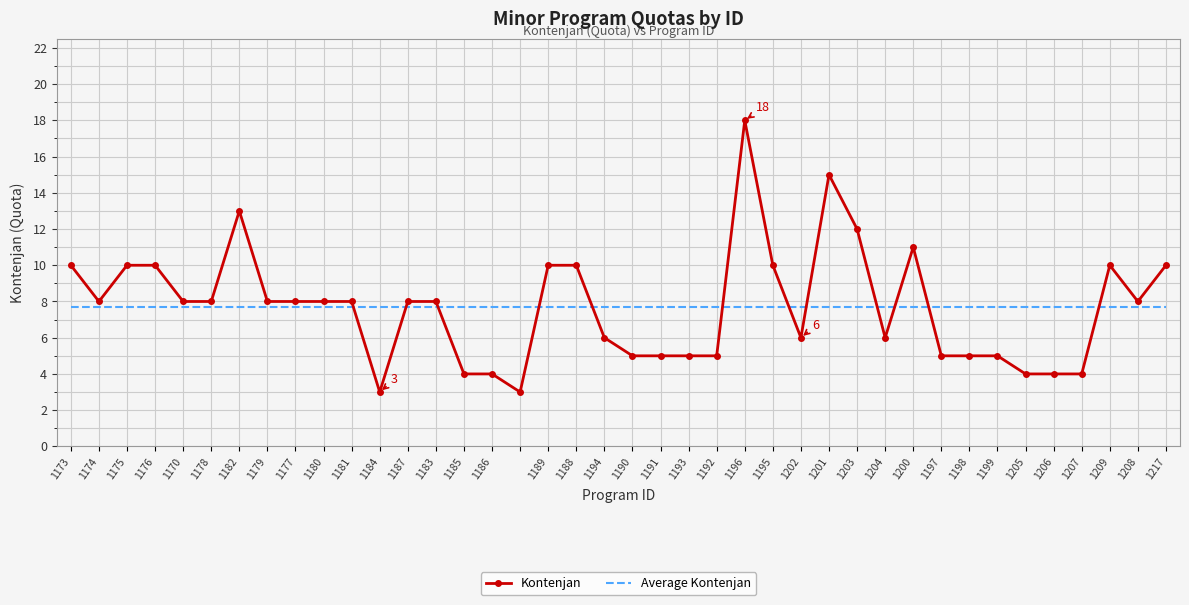

What is the greatest value displayed?

18.0